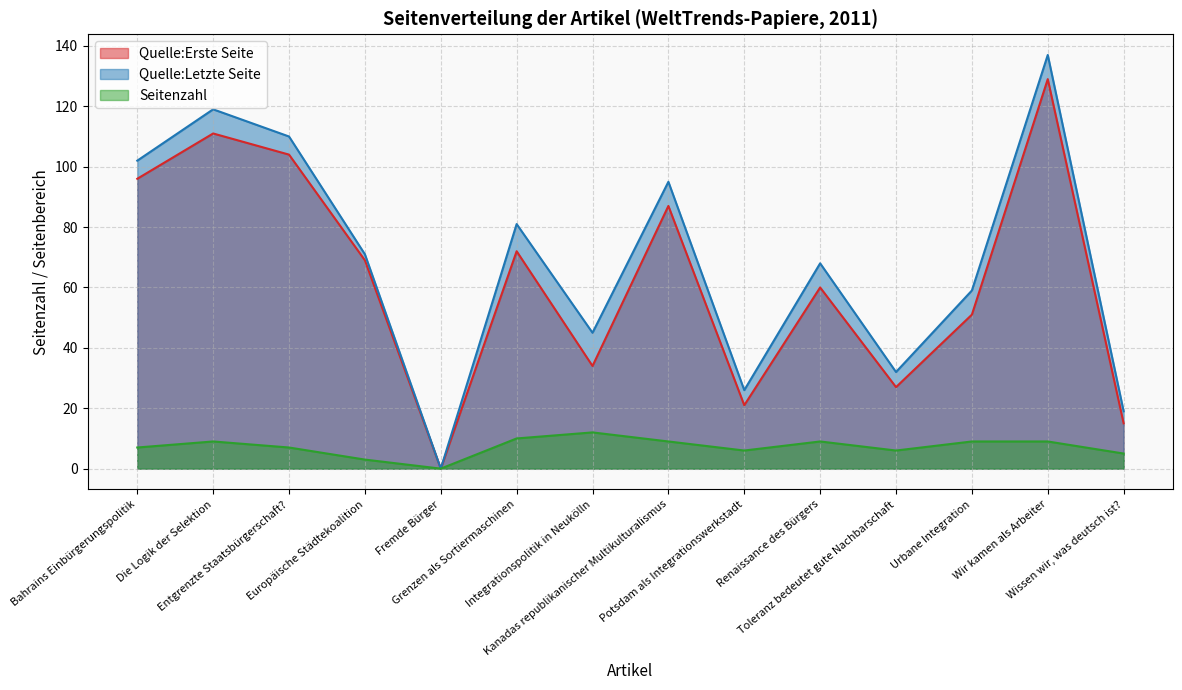

Which series has the largest range (max minus min)?

Quelle:Letzte Seite